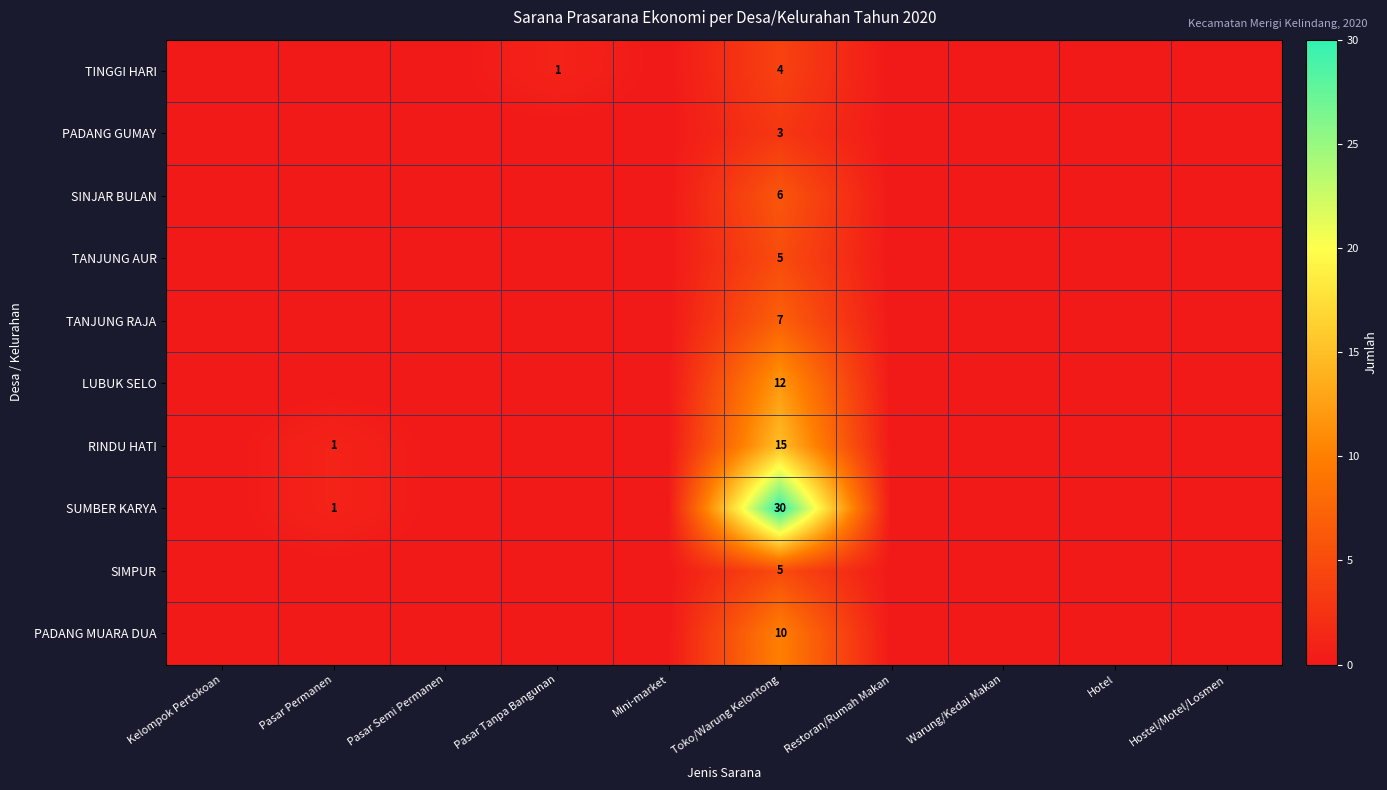

True or false: TANJUNG RAJA has a value of 3 at Toko/Warung Kelontong.

False